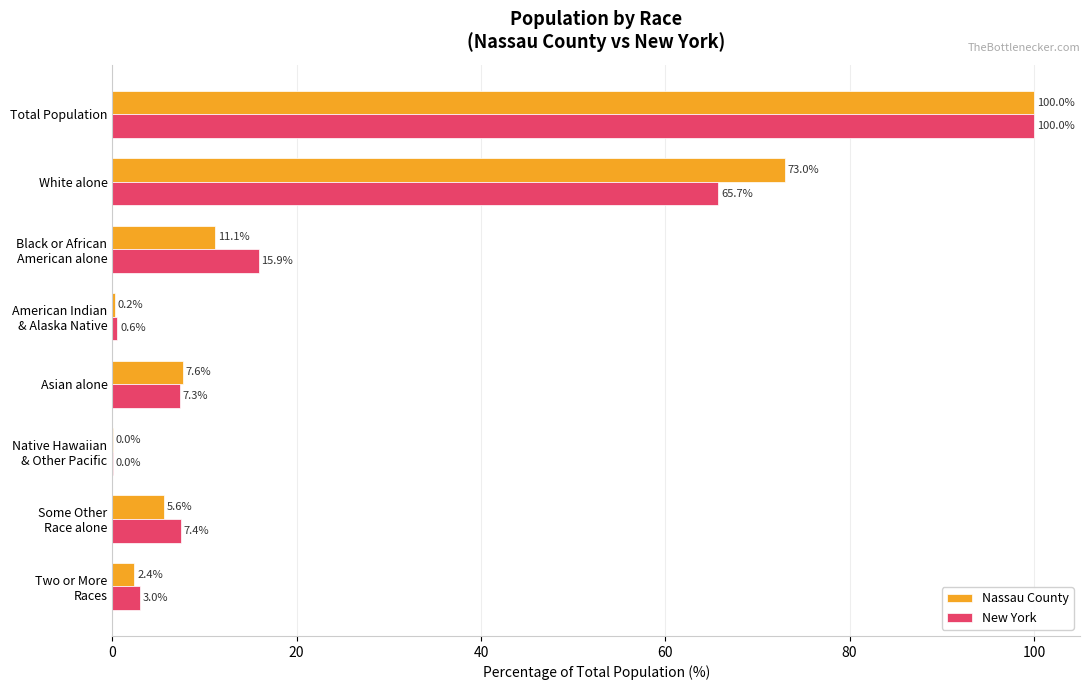

What is the greatest value displayed?

100.0